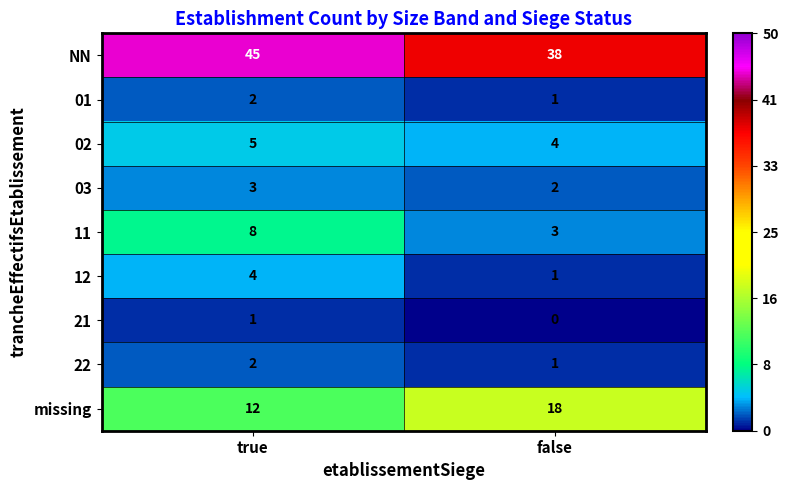

The value of 11 at false is 3. True or false?

True